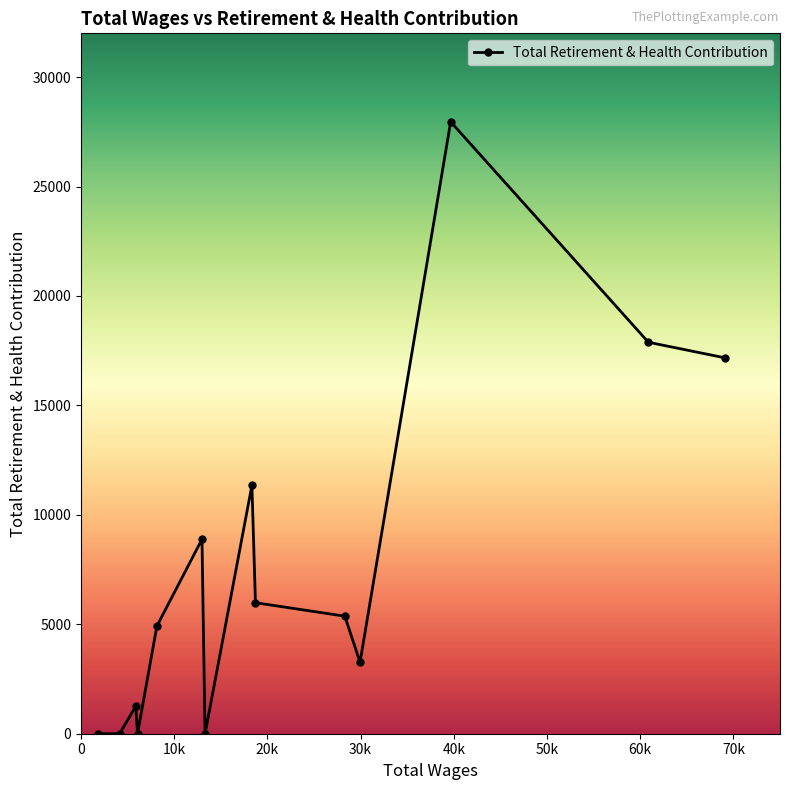

What is the greatest value displayed?

27958.0